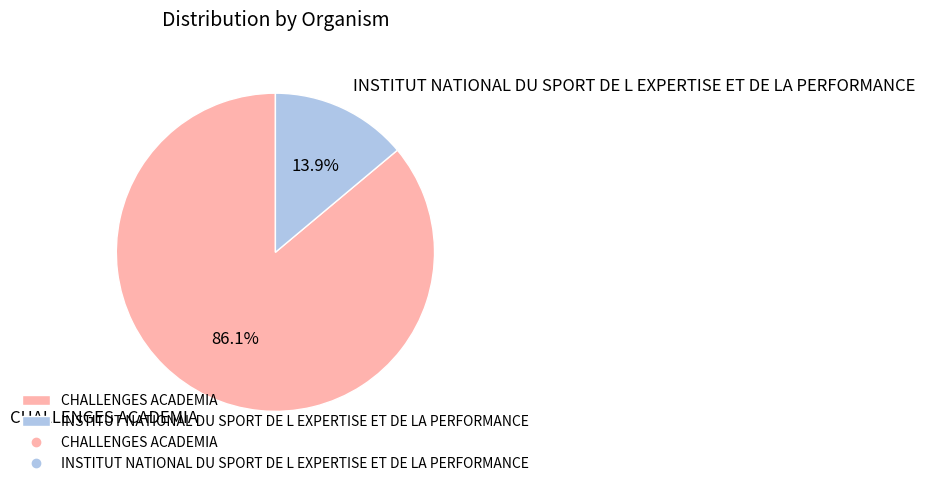

Combined, do CHALLENGES ACADEMIA and INSTITUT NATIONAL DU SPORT DE L EXPERTISE ET DE LA PERFORMANCE account for over 50%?

Yes